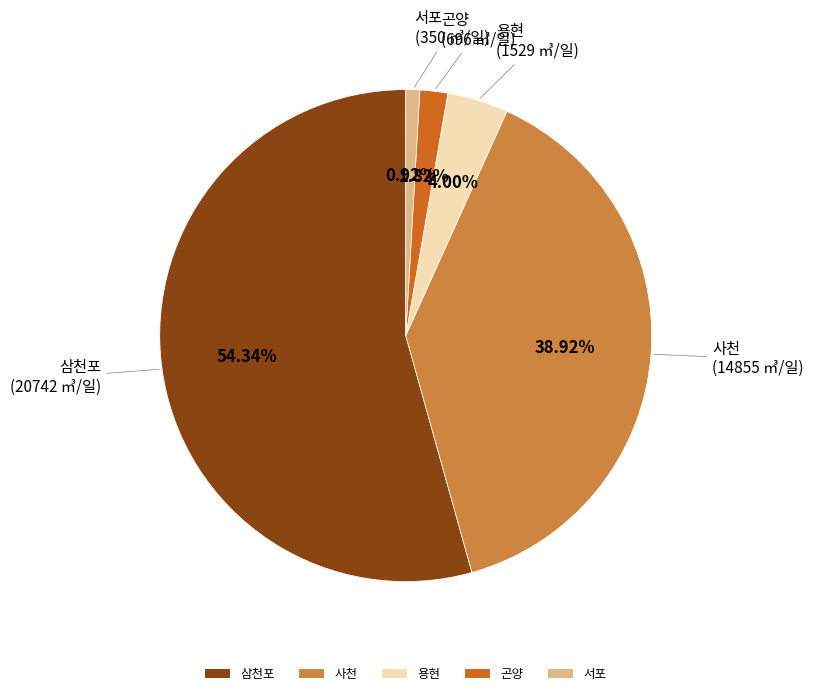

What is the smallest slice in the pie chart?

서포